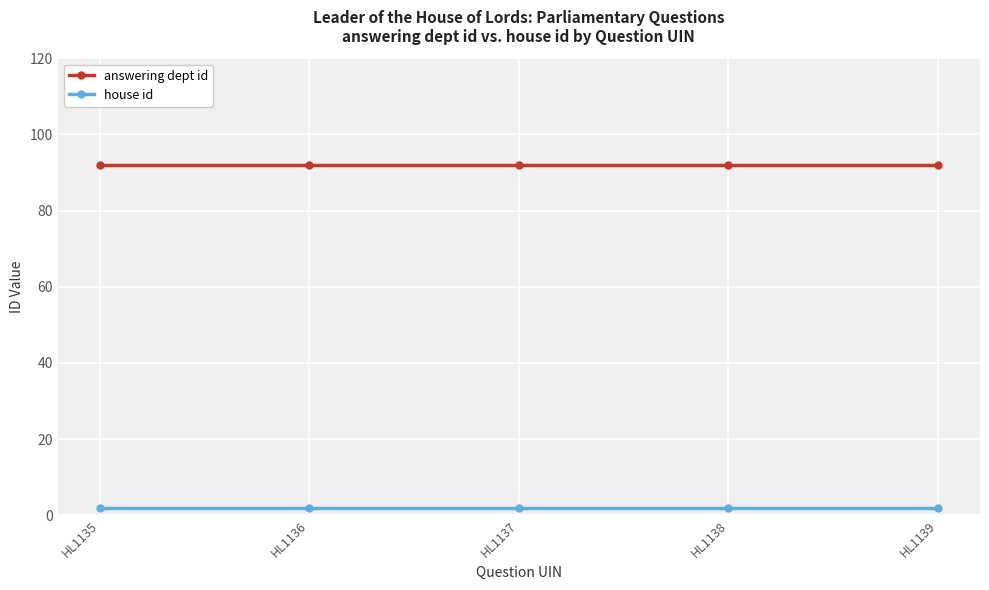

True or false: answering dept id and house id intersect in this chart.

False